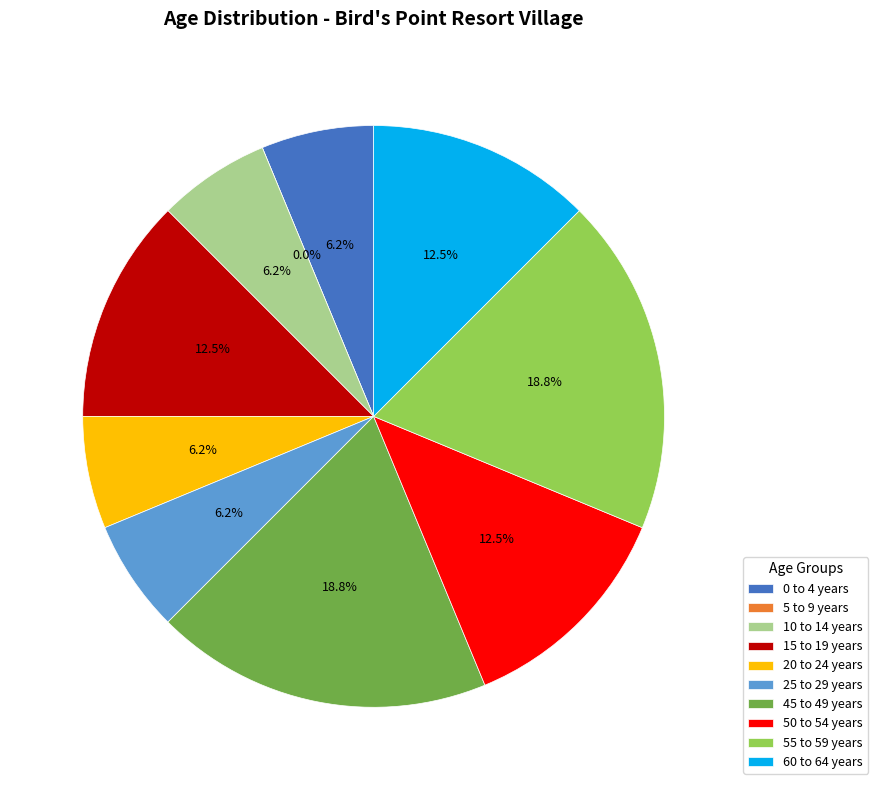

True or false: 50 to 54 years accounts for 27% of the total.

False